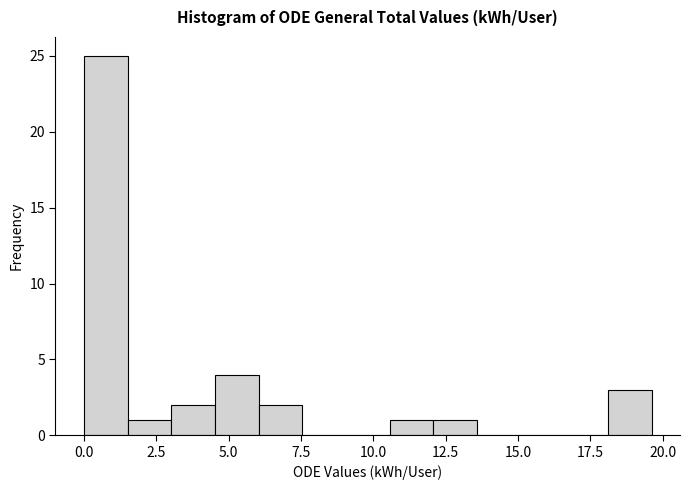

Read against the x-axis, roughly where is the centre of the tallest bar?

1.0